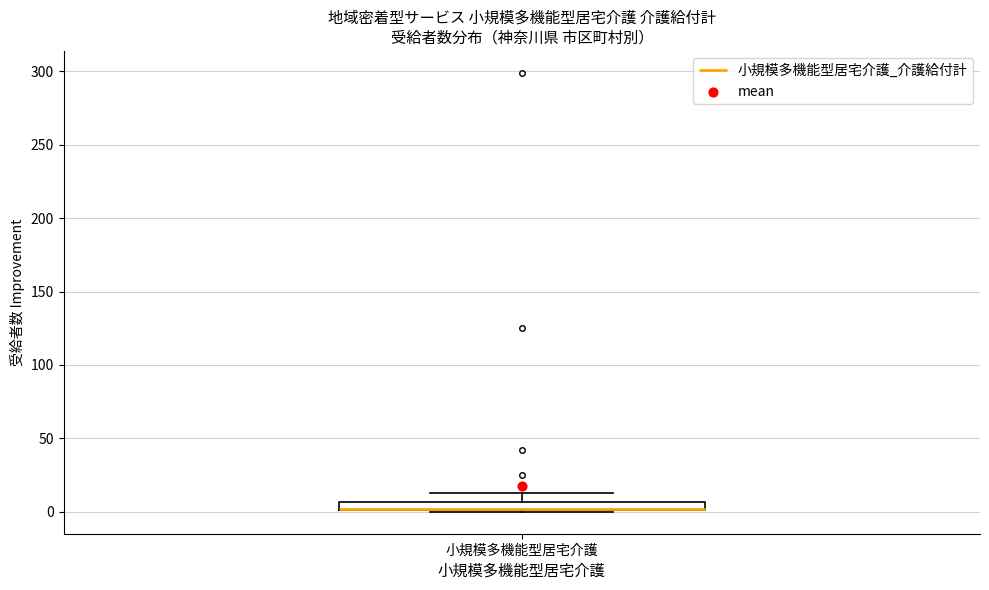

Where does the upper whisker of the box for 小規模多機能型居宅介護 end on the y-axis? The values are not printed on the chart, so give them approximately, as read against the axis.

15